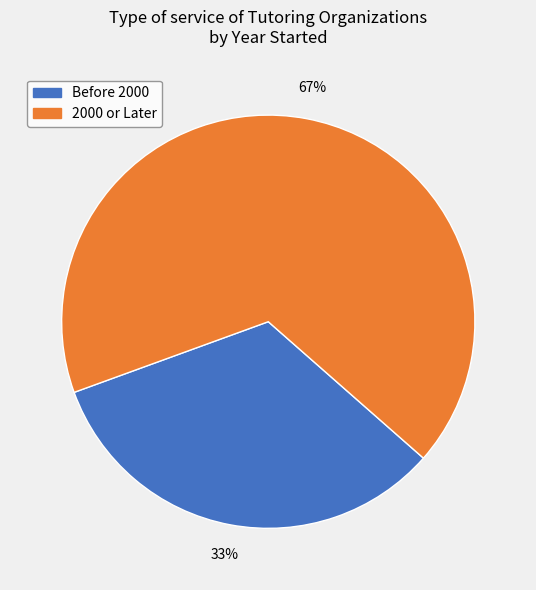

Does any single category account for the majority?

Yes